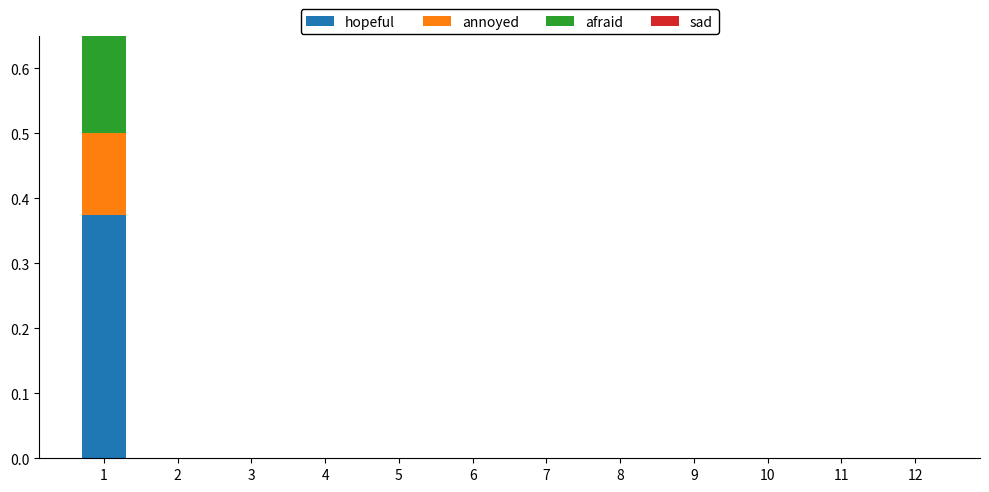

Which series changed the most between 10 and 11?

hopeful